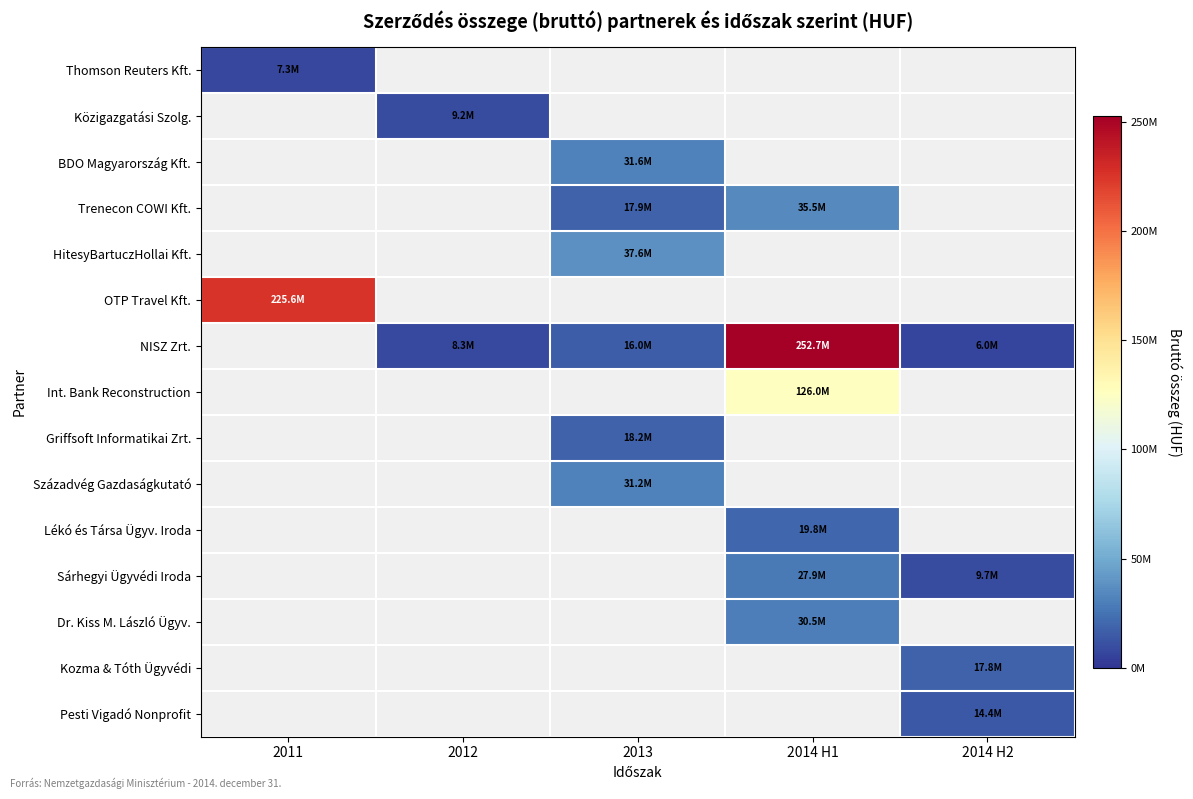

Between 2013 and 2011, which is larger?

2011